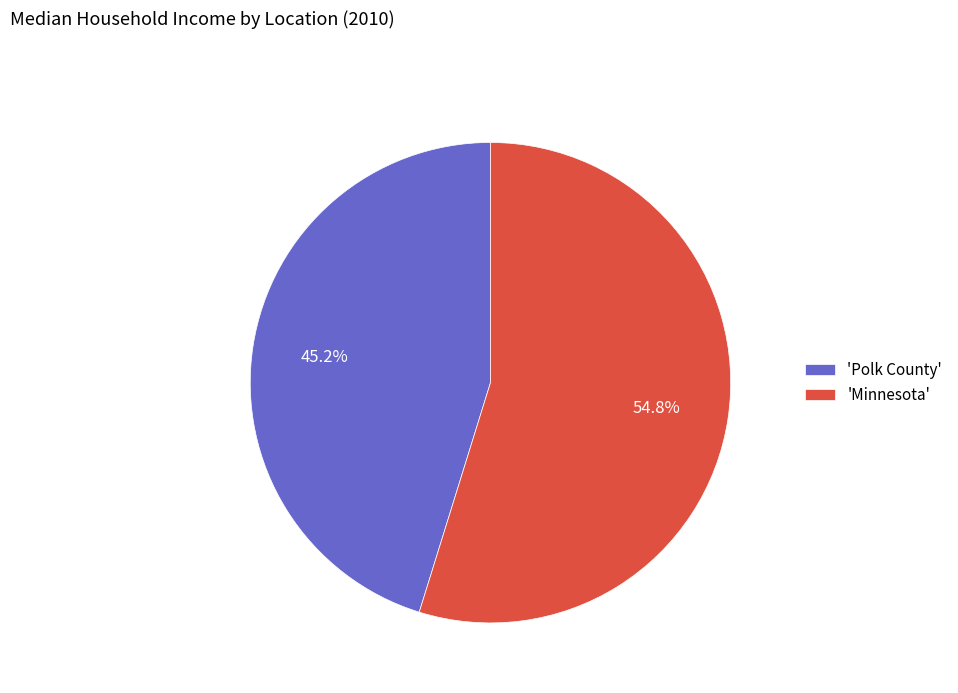

Combined, do 'Minnesota' and 'Polk County' account for over 50%?

Yes